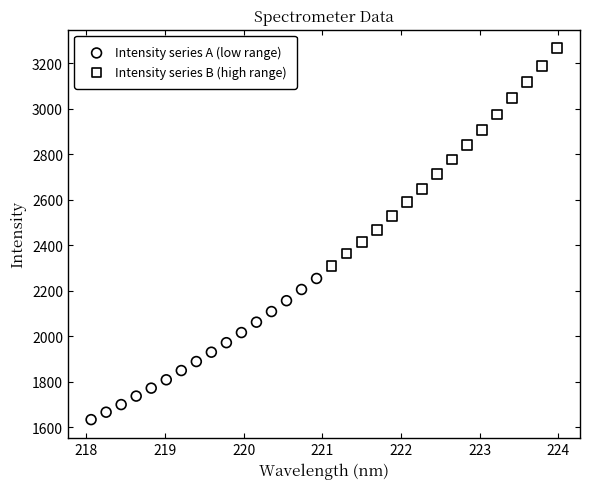

Which series reaches the maximum Y coordinate?

Intensity series B (high range)